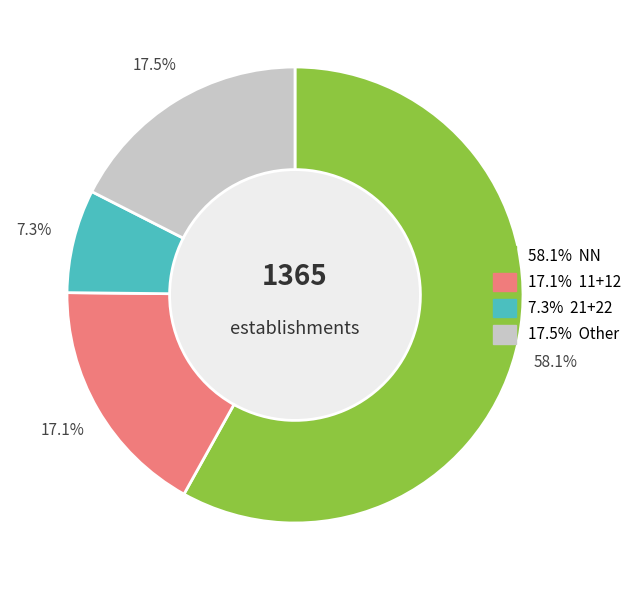

Is there any slice that represents more than half of the pie?

Yes